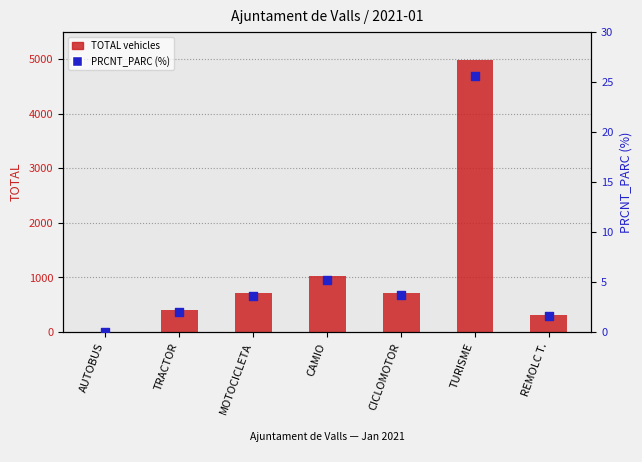

Which series has the widest spread of Y values?

TOTAL vehicles